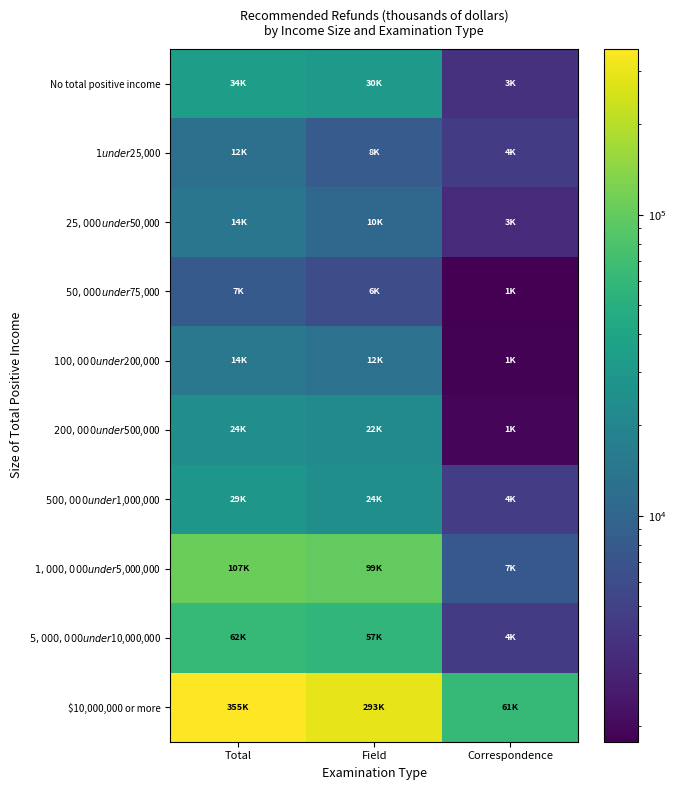

What is the maximum value shown in the chart?

355260